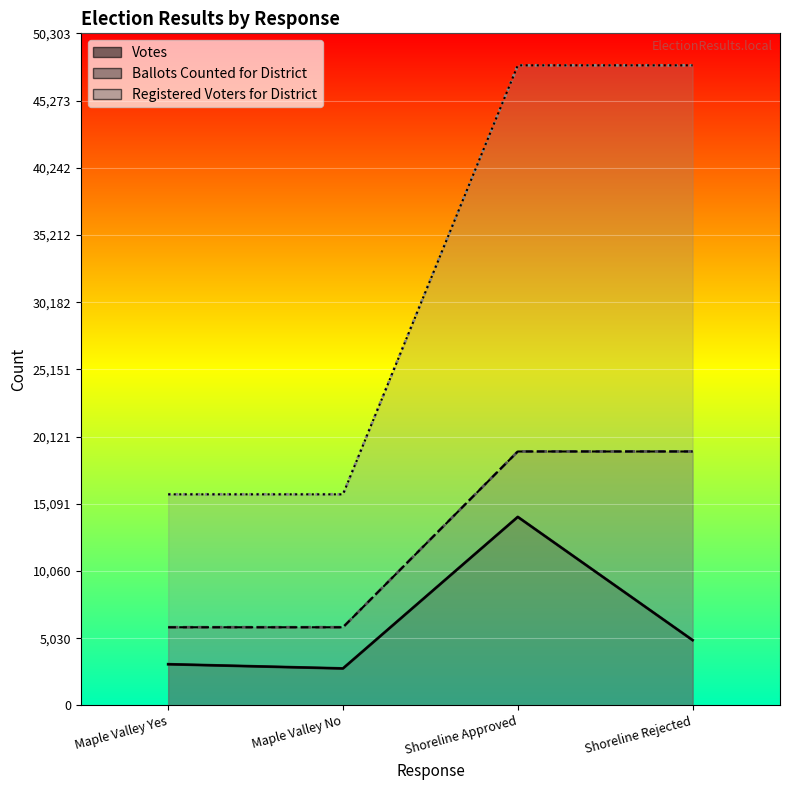

The value of Registered Voters for District at Shoreline Approved is 47908. True or false?

True